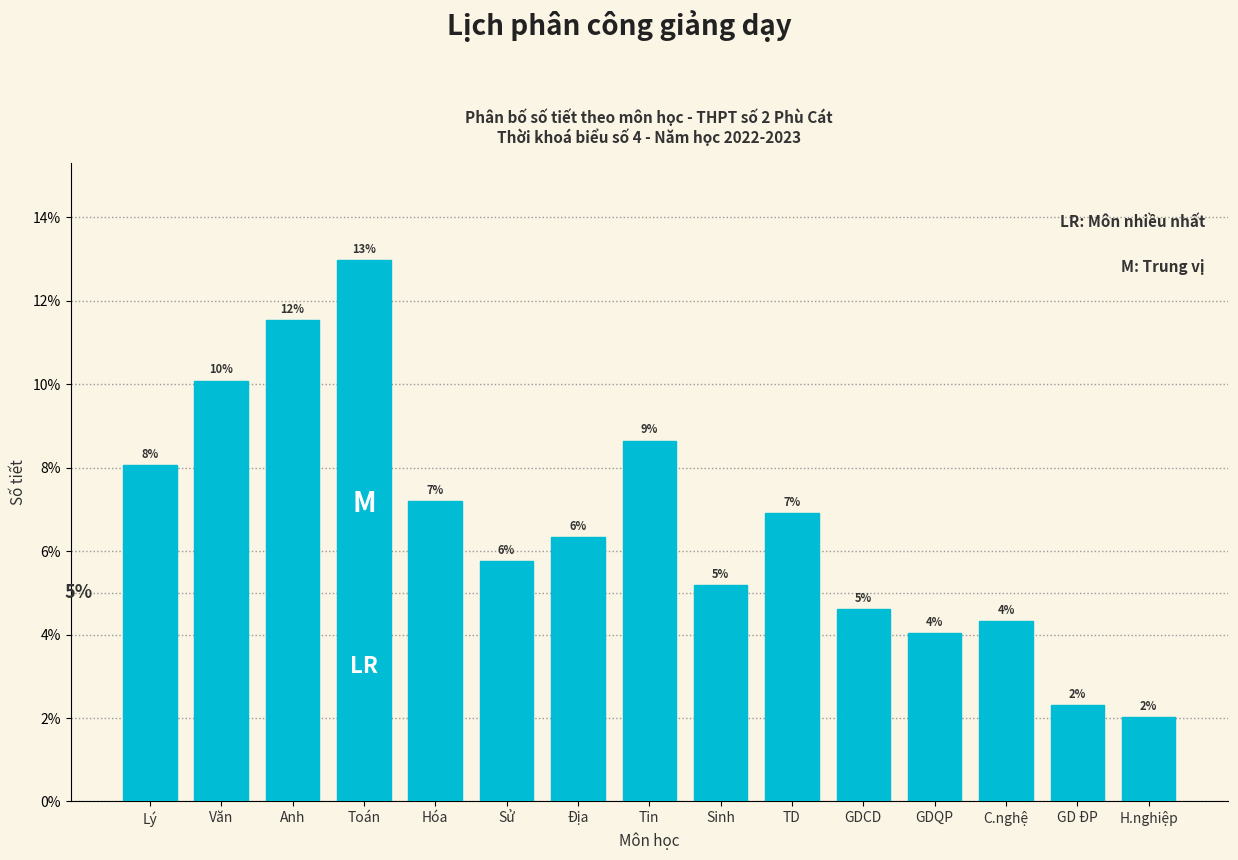

Are the bars horizontal?

No